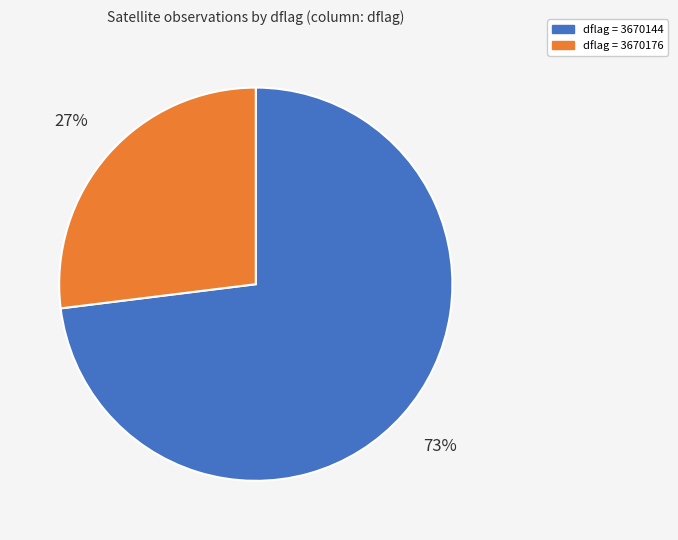

Does any single category account for the majority?

Yes